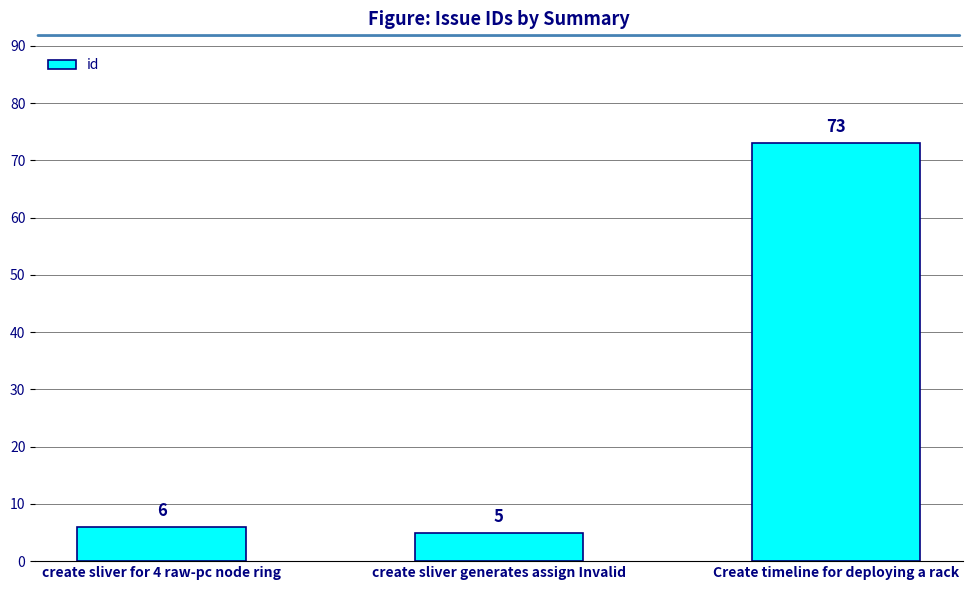

What is the label of the 3rd bar from the right?

create sliver for 4 raw-pc node ring